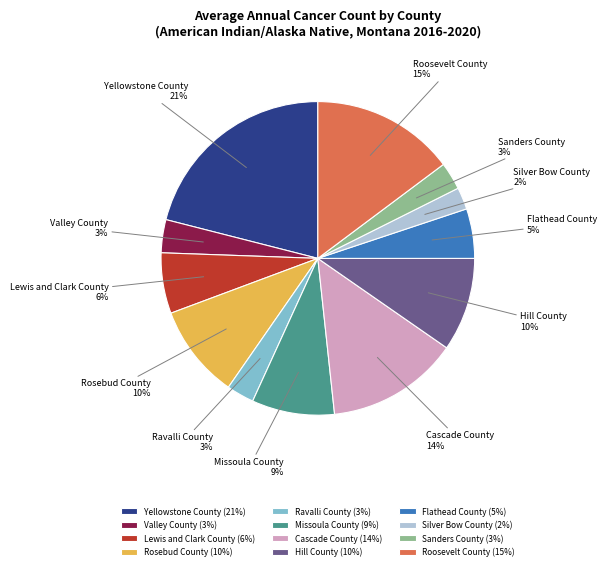

How many segments does this pie chart have?

12